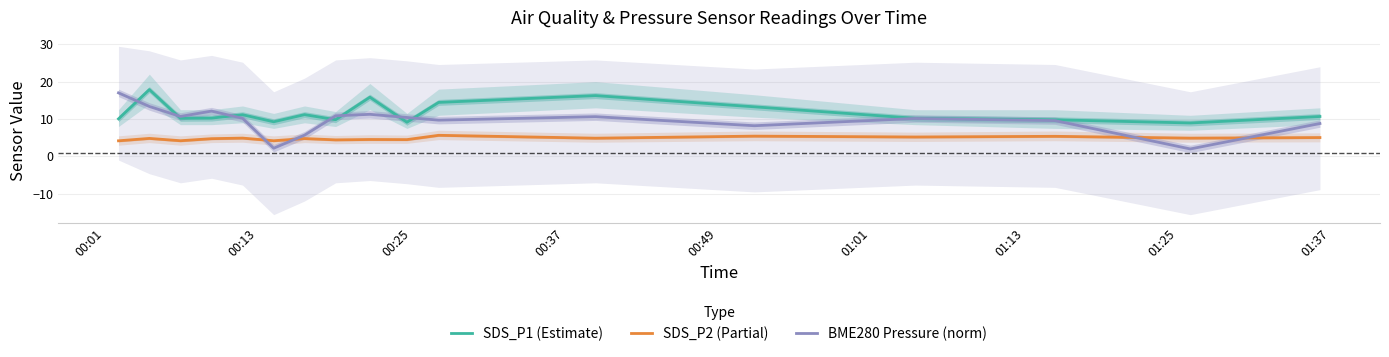

Reading left to right, what are all the values shown in this chart?

SDS_P1 (Estimate): 10.1	17.9	10.2	10.2	11.2	9.3	11.2	9.8	15.8	9.2	14.4	16.3	13.3	10.2	9.8	8.9	10.7
SDS_P2 (Partial): 4.2	4.8	4.2	4.8	4.9	4.2	4.8	4.4	4.5	4.5	5.7	4.9	5.4	5.2	5.4	4.9	5.0
BME280 Pressure (norm): 17.0	13.4	10.7	12.1	10.2	2.2	5.7	10.9	11.3	10.4	9.7	10.6	8.2	10.2	9.6	2.0	8.8